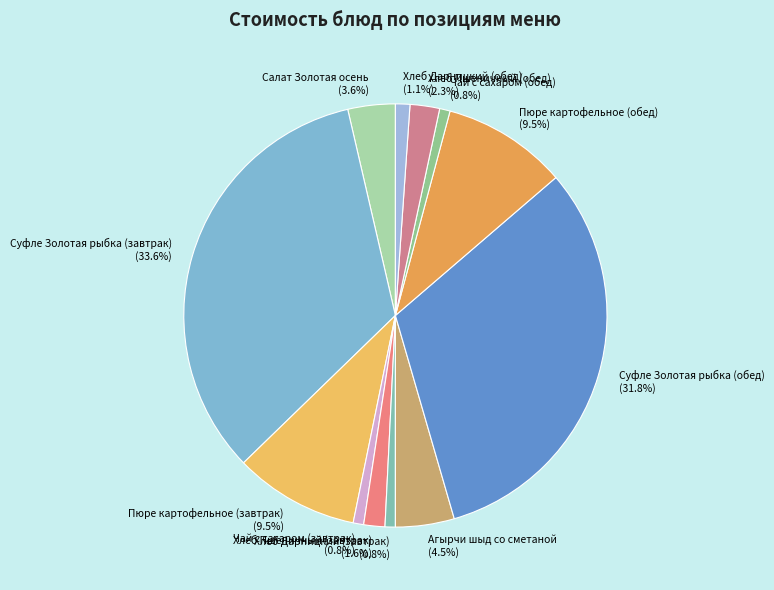

To the nearest percent, what is the average slice percentage?

8%